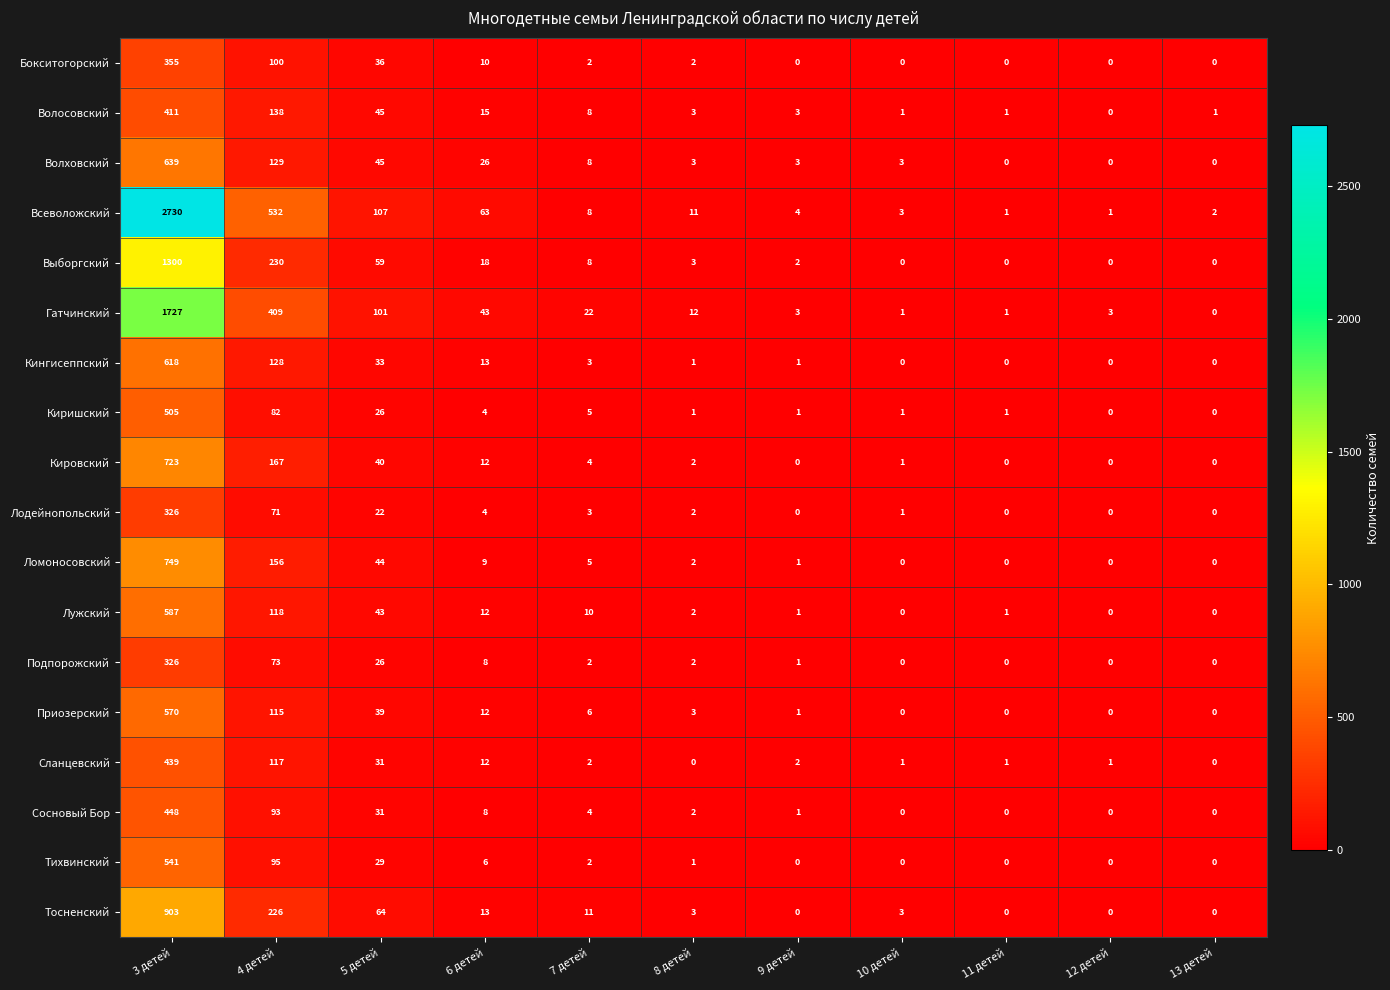

What is the sum of the Тосненский values at 13 детей and 3 детей?

903